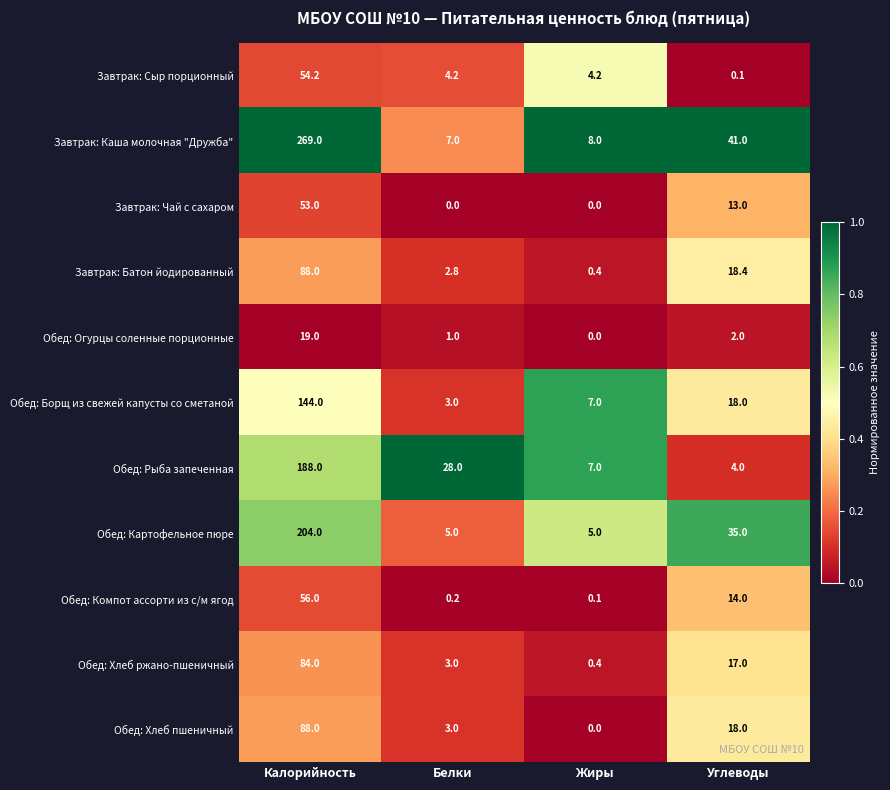

What is the average value of the Обед: Огурцы соленные порционные series?

5.5